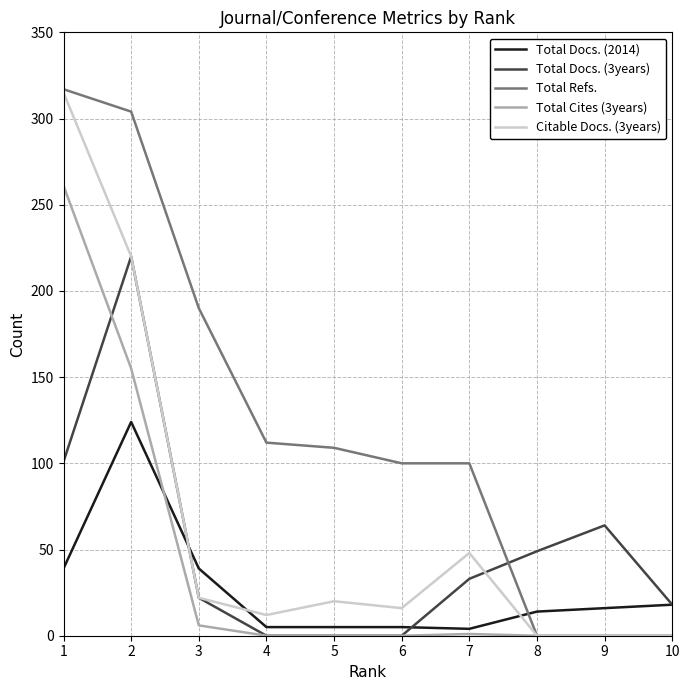

What is the difference between the highest and lowest values at 5?

109